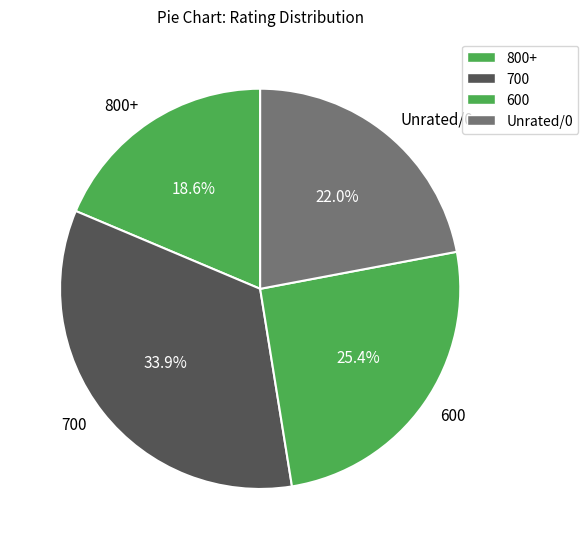

Which category has the biggest portion of the pie?

700